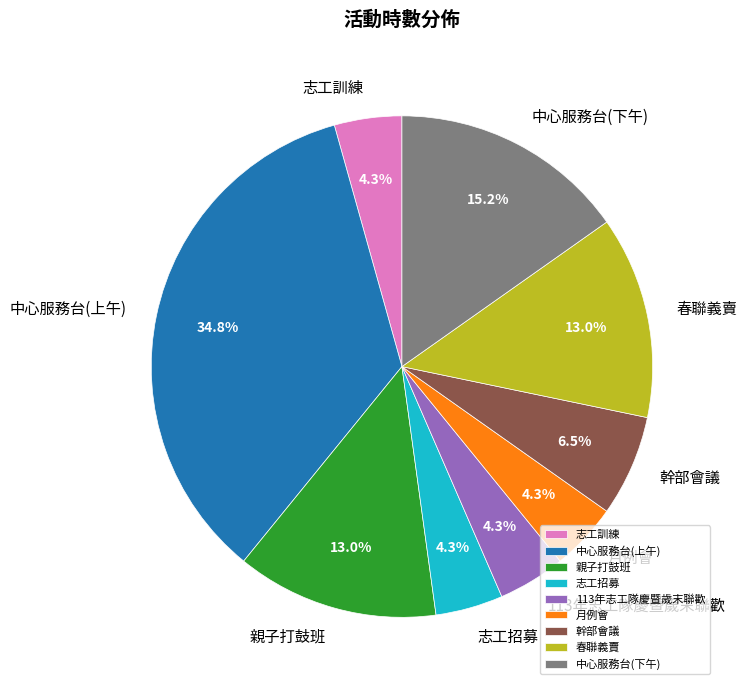

To the nearest percent, what is the combined percentage of 親子打鼓班 and 幹部會議?

20%